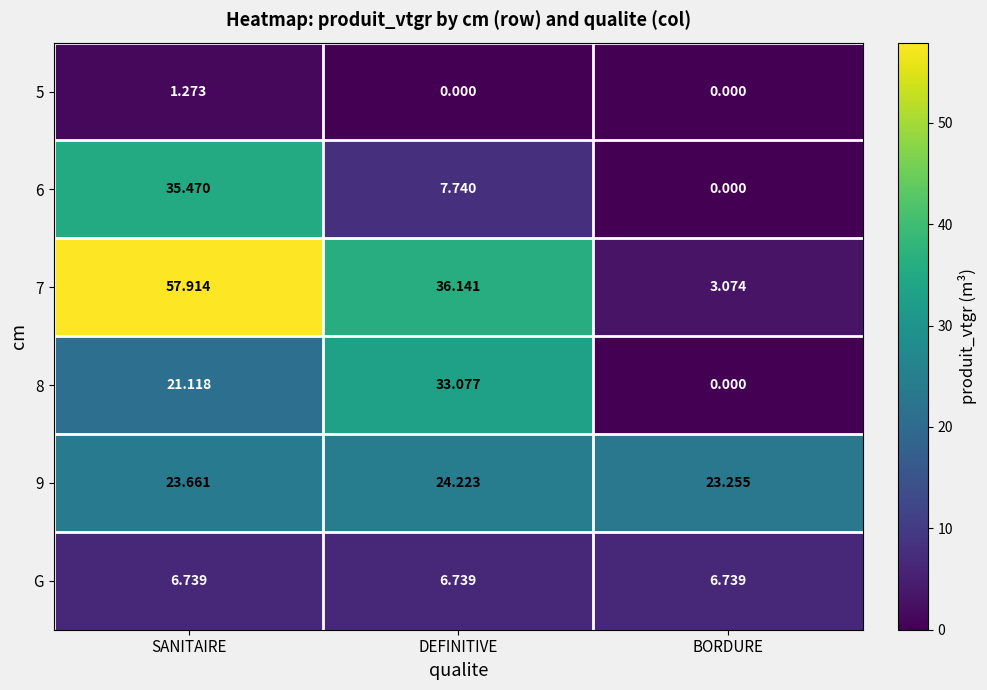

Which series has the largest range (max minus min)?

7